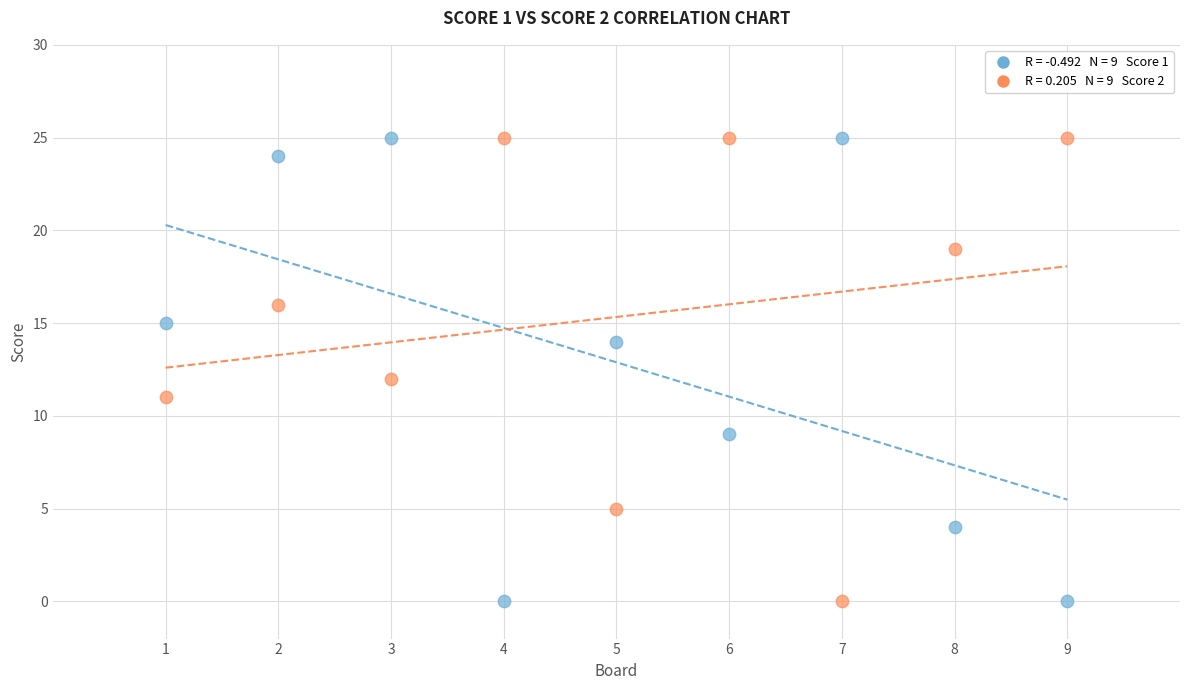

Across all data points, what is the range of X values (max minus min)?

8